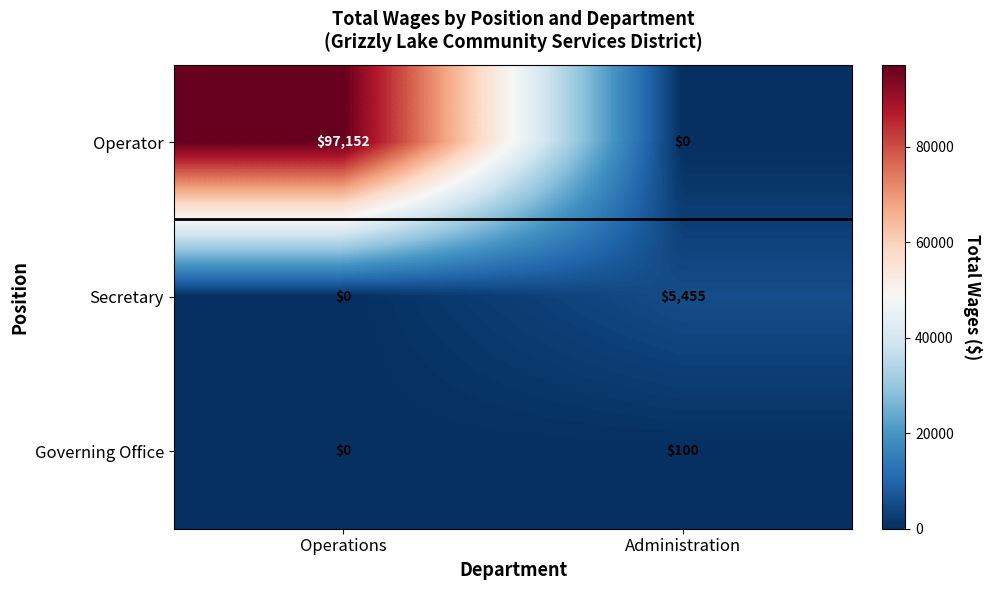

What is the difference between the Secretary values at Operations and Administration?

5455